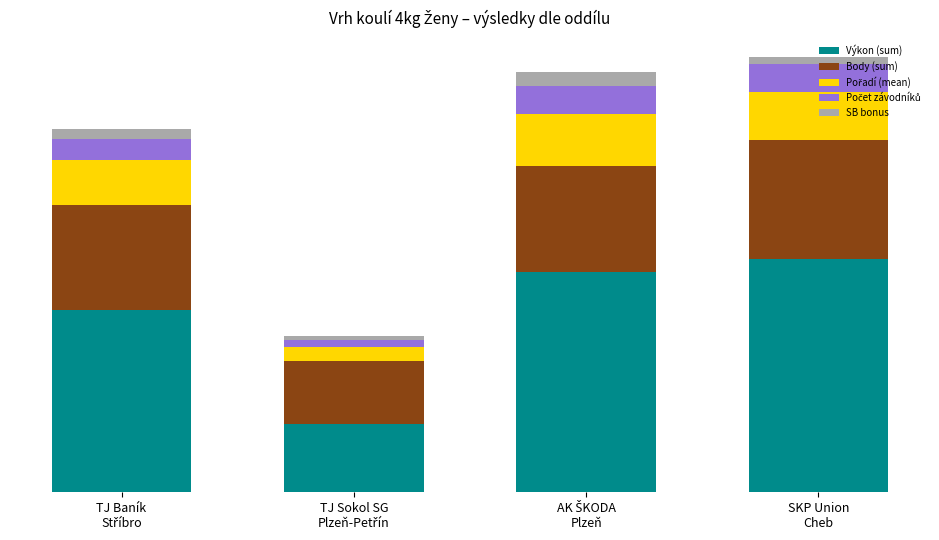

Does the chart contain any negative values?

No